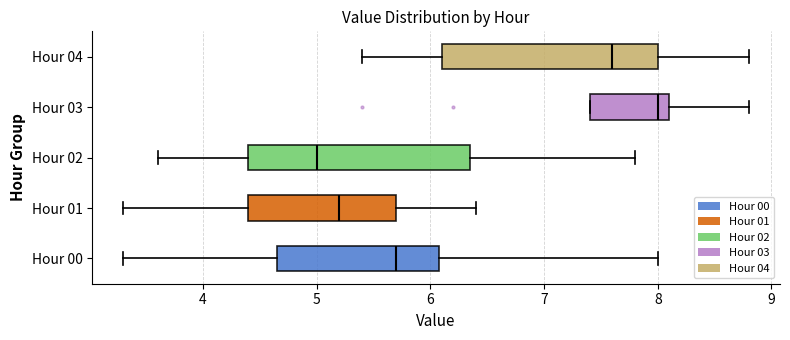

Which box's median line is the furthest to the left?

Hour 02